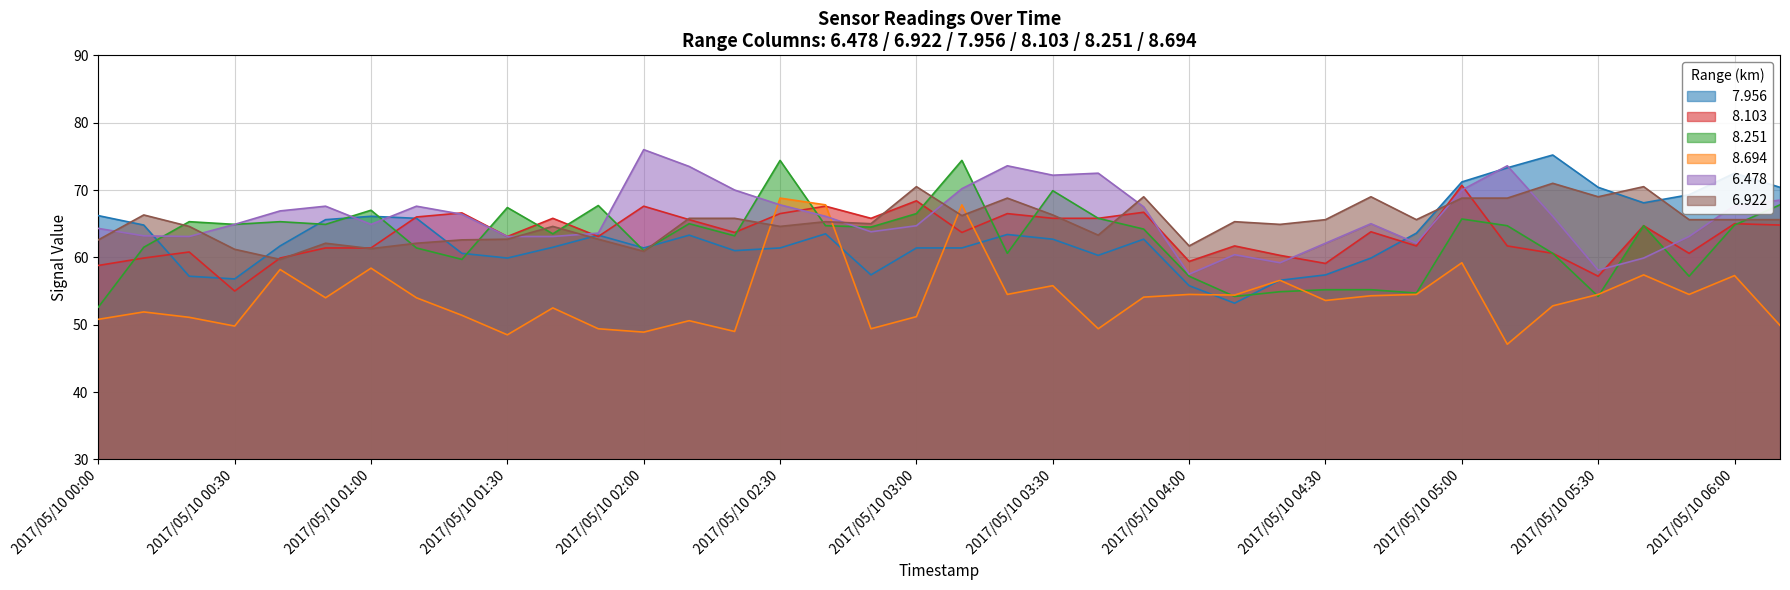

True or false:   6.922 has more than 1 points higher than both neighbors.

True